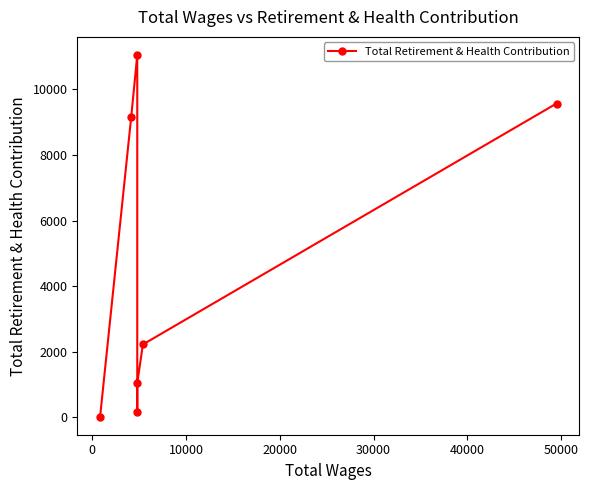

How many lines are shown in the chart?

1